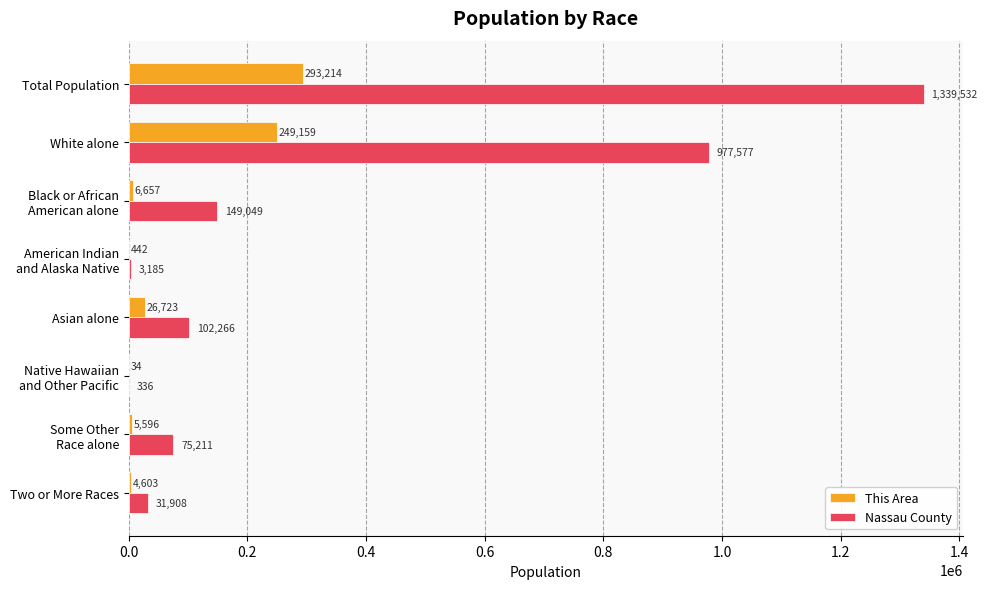

Which label corresponds to the largest value in the chart?

Total Population